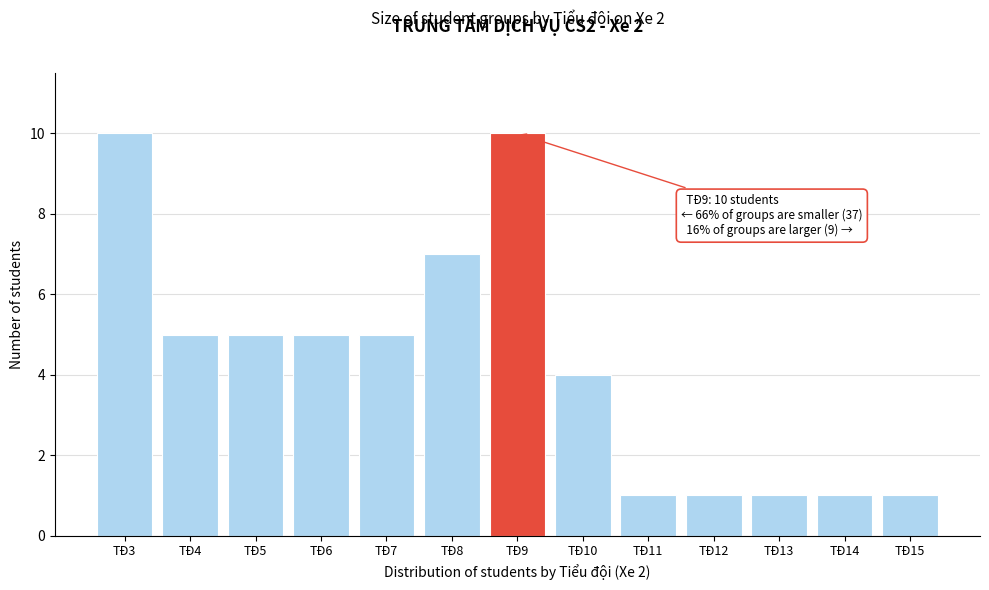

Reading left to right, extract all data points from this chart.

TĐ3=10	TĐ4=5	TĐ5=5	TĐ6=5	TĐ7=5	TĐ8=7	TĐ9=10	TĐ10=4	TĐ11=1	TĐ12=1	TĐ13=1	TĐ14=1	TĐ15=1